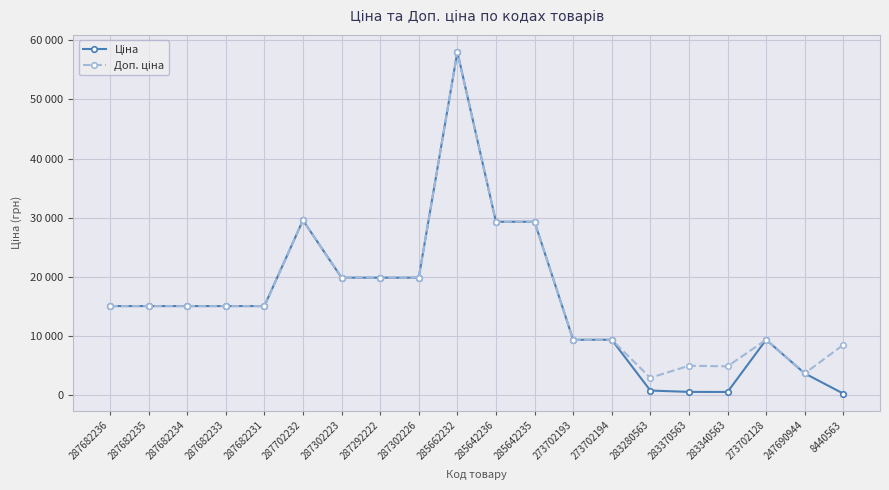

The Ціна series shows 4878.5 at 273702193. True or false?

False